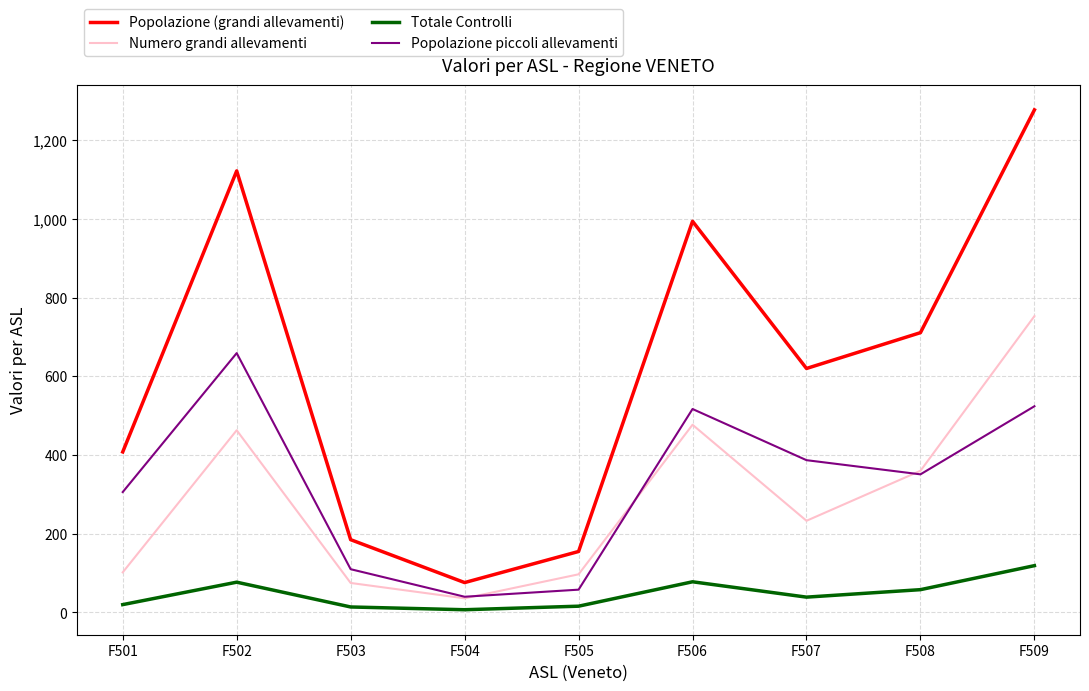

How many distinct data groups are displayed?

4